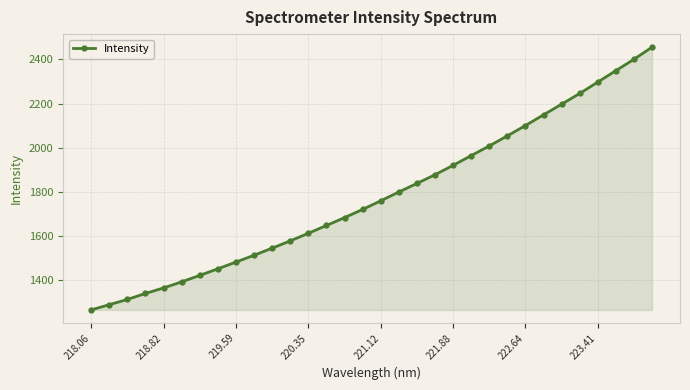

What is the value of the 10th point from the left?

1512.6